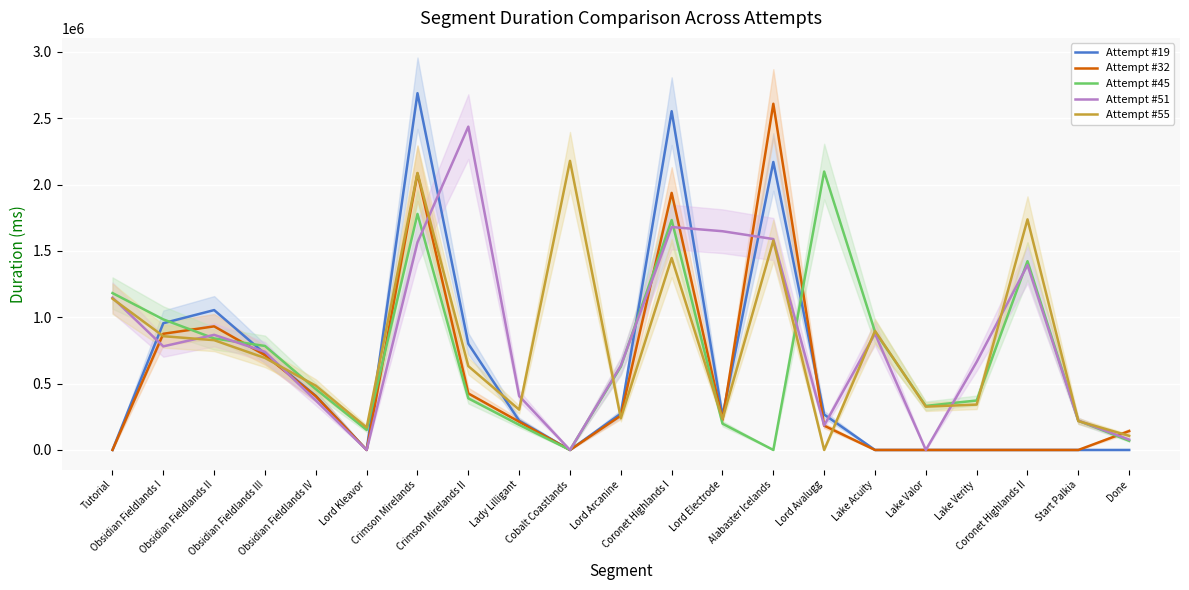

True or false: Attempt #32 has more than 2 points higher than both neighbors.

True